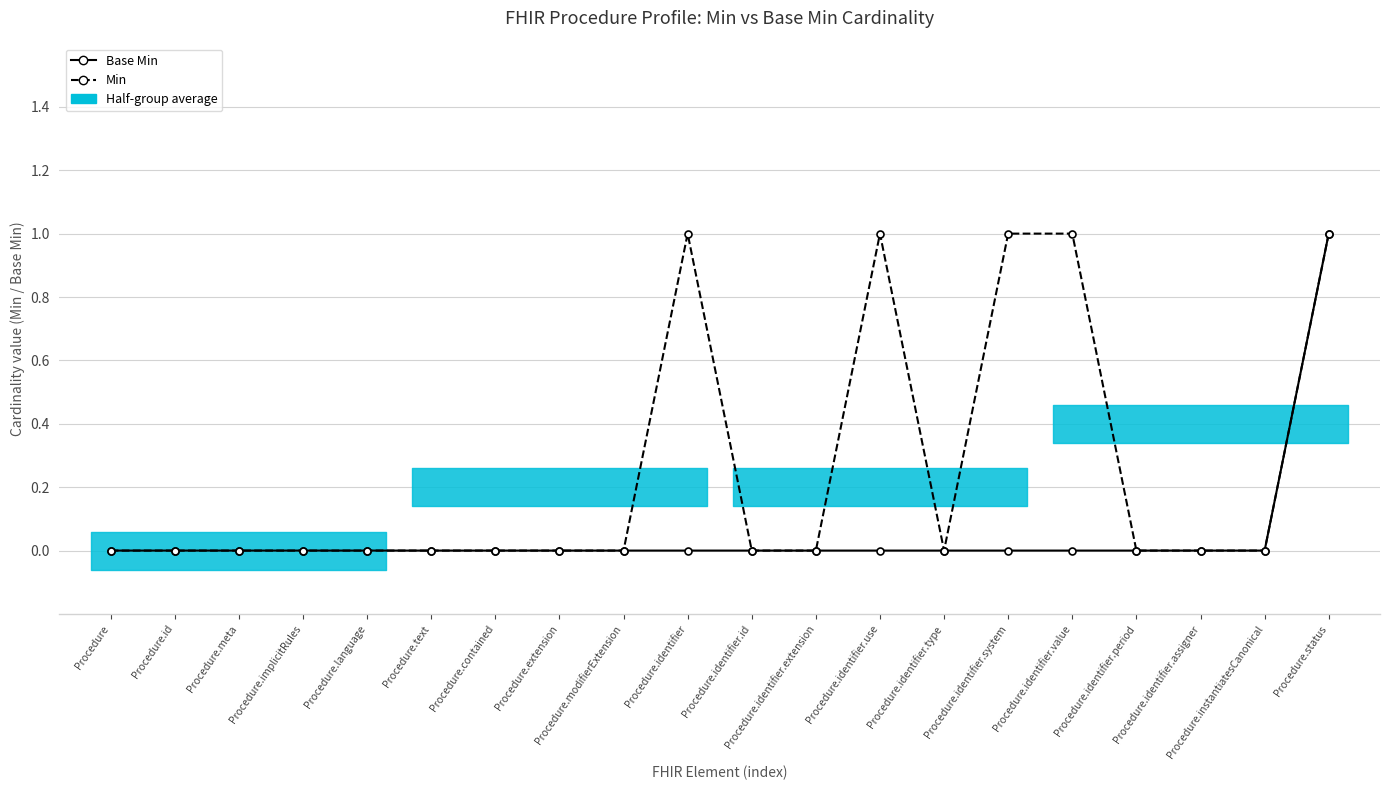

Which series has the largest range (max minus min)?

Base Min